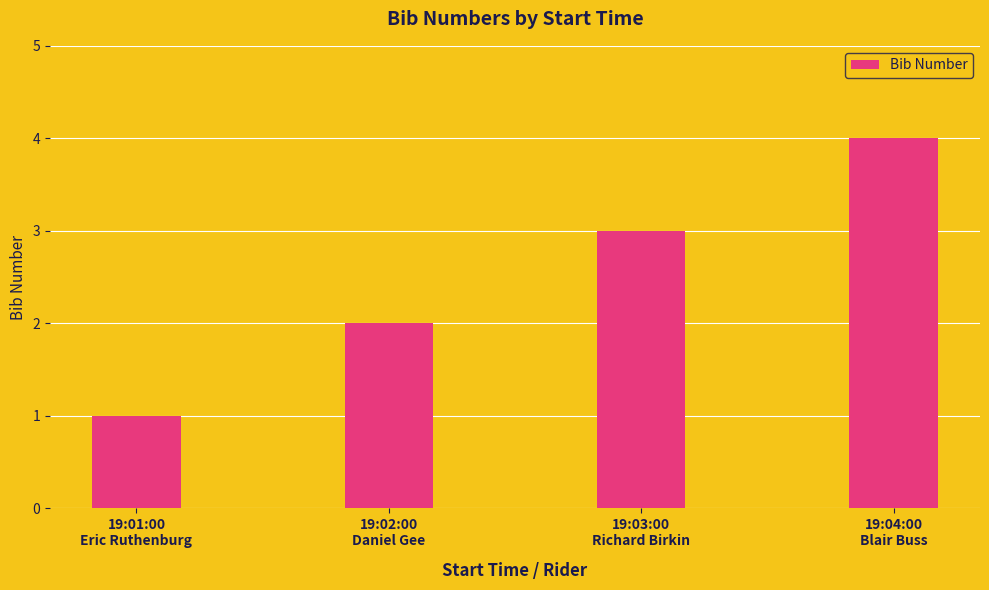

How many data points are less than 3?

2